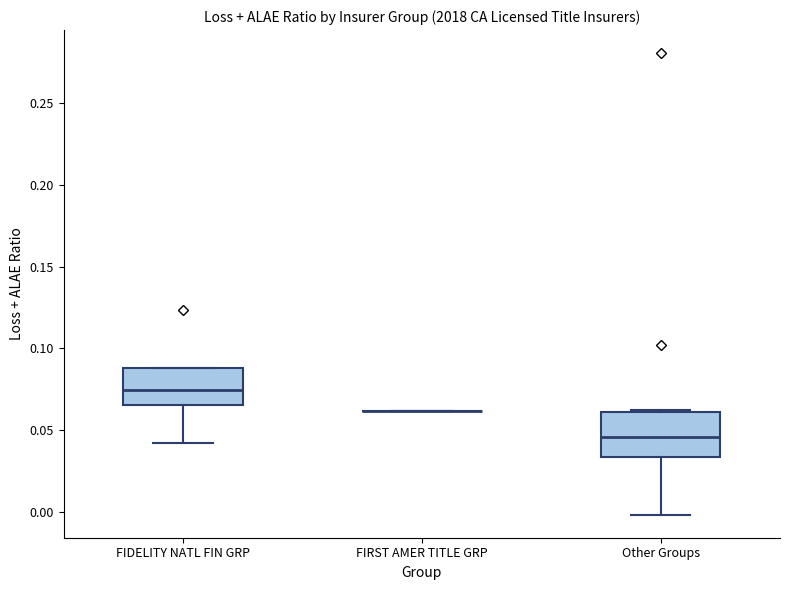

Reading left to right, read every box against the y-axis: the position of its median line, the range the box covers, and the ends of its whiskers. The values are not printed on the chart, so give them approximately, as read against the axis.

FIDELITY NATL FIN GRP: median 0.075, box 0.065 to 0.090, whiskers 0.040 to 0.090
FIRST AMER TITLE GRP: box collapsed to a line at 0.060, whiskers 0.060 to 0.060
Other Groups: median 0.045, box 0.035 to 0.060, whiskers 0.000 to 0.065